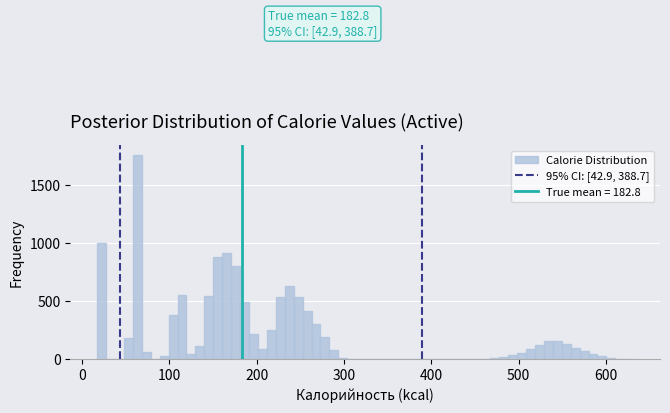

Read against the x-axis, roughly where is the centre of the tallest bar?

60